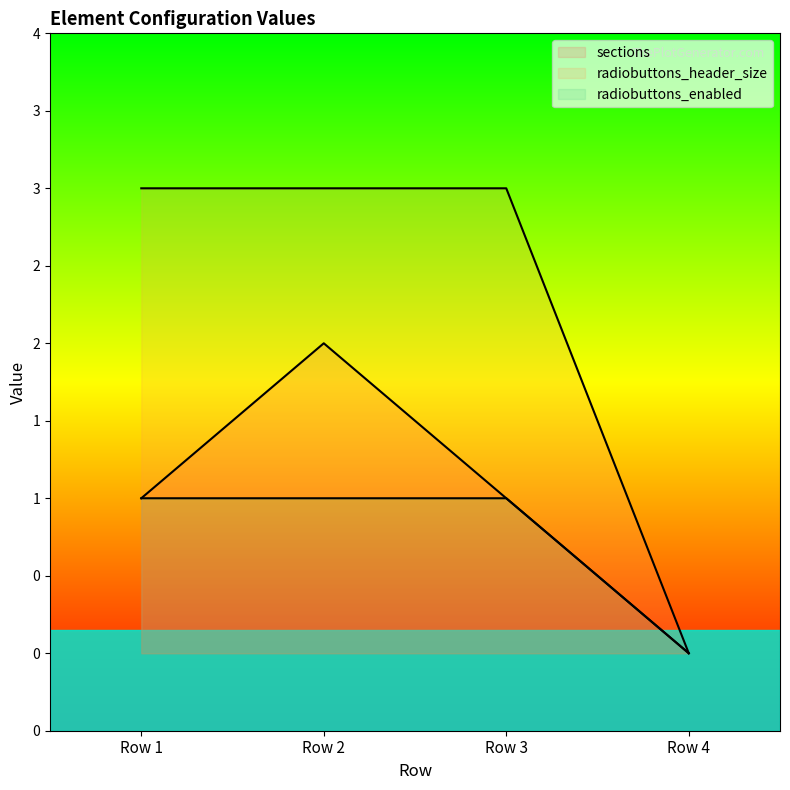

What is the average value of the radiobuttons_header_size series?

2